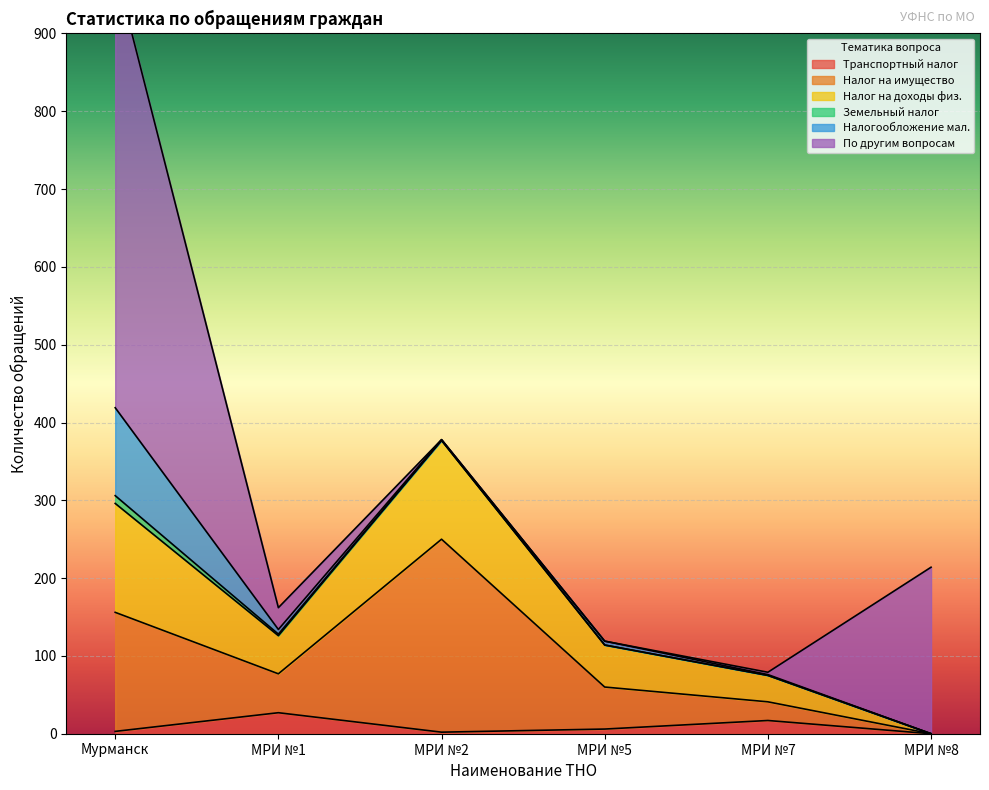

True or false: Налог на доходы физ. and Транспортный налог cross at least once.

False